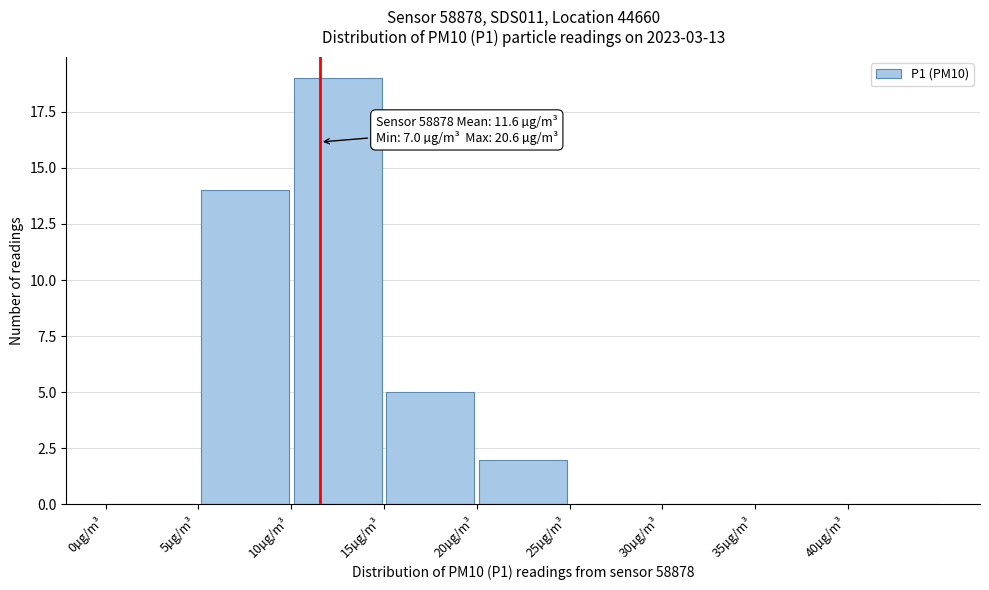

Over which range of the x-axis is the bar tallest?

10 to 15